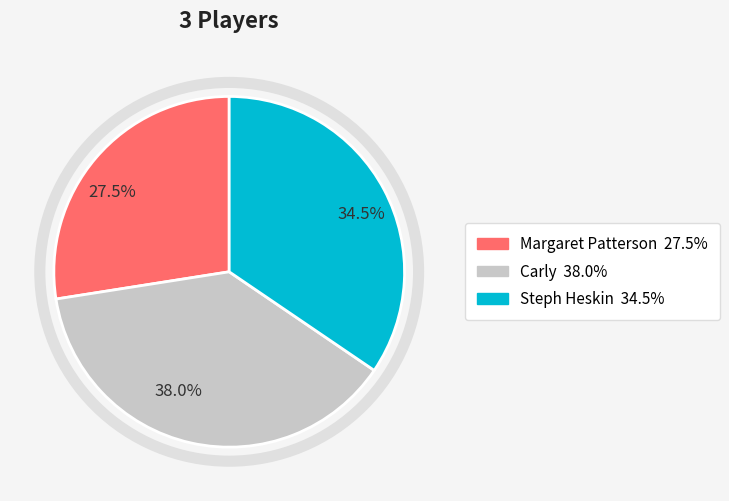

What portion of the pie excludes Steph Heskin?

65.5%